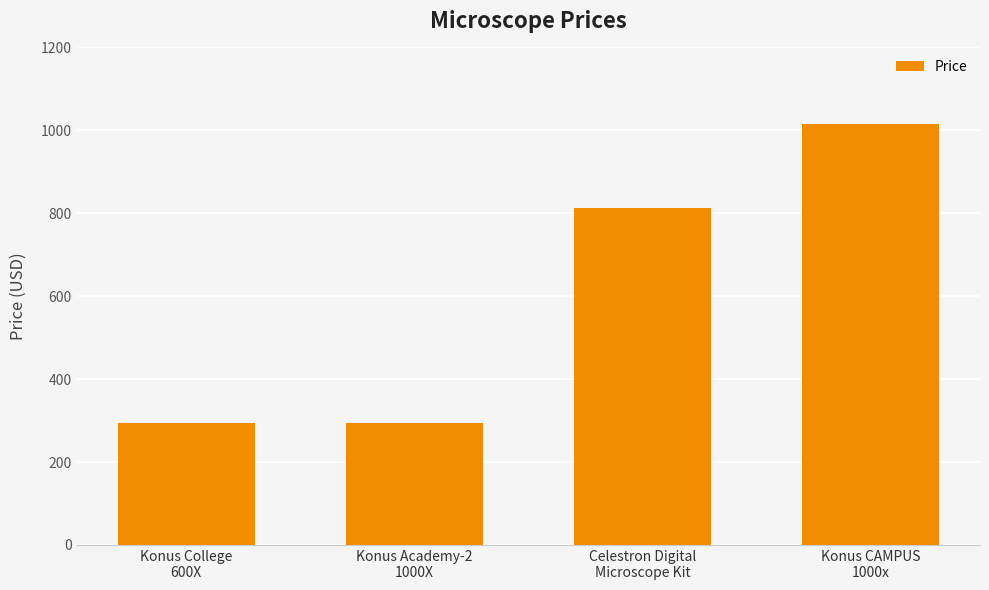

What is the difference between the maximum and minimum values?

722.0